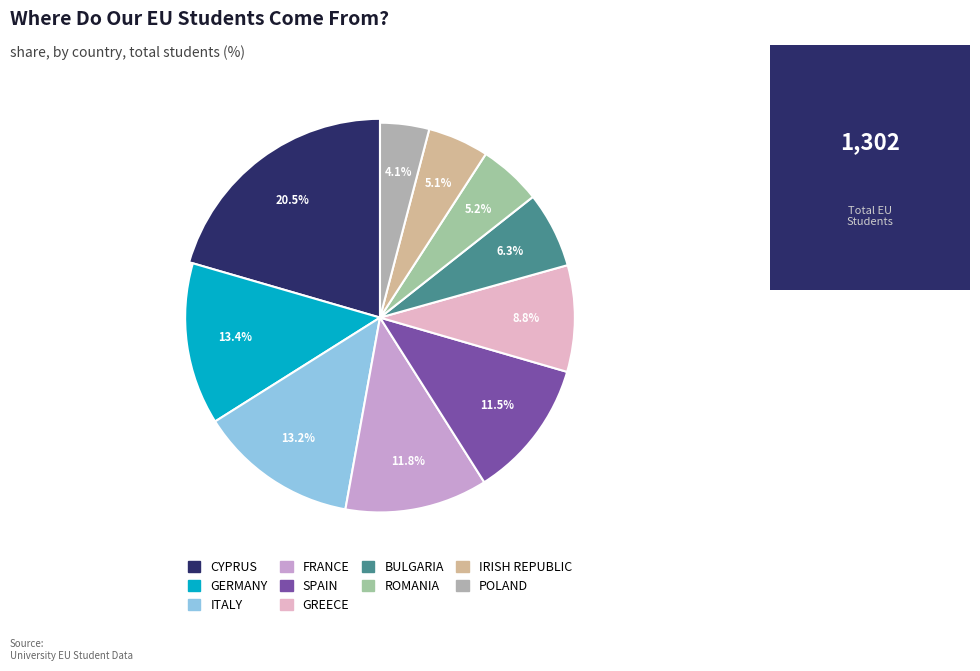

How many slices are in this pie chart?

10